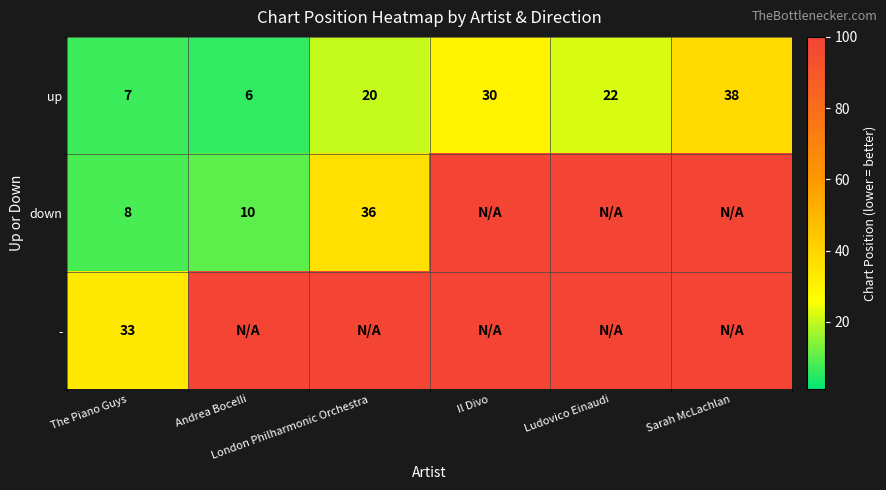

What is the difference between the second highest and second lowest values in the up series?

23